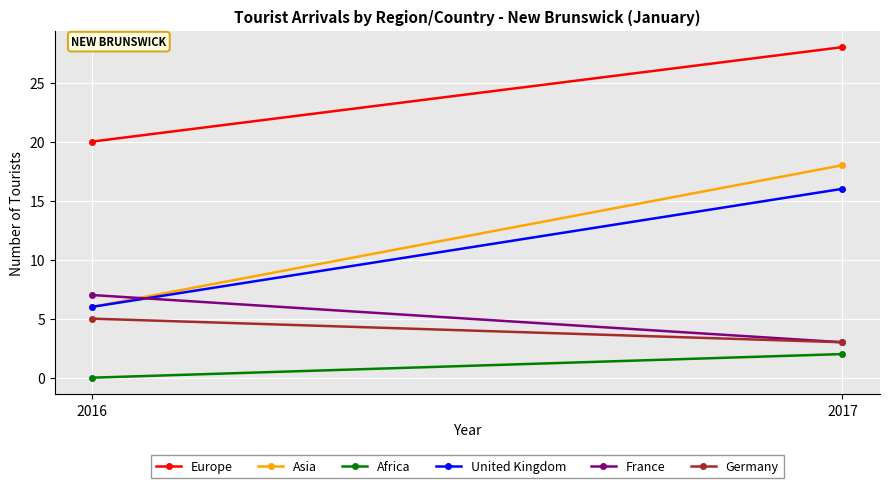

What is the difference between the maximum and minimum values in the Germany series?

2